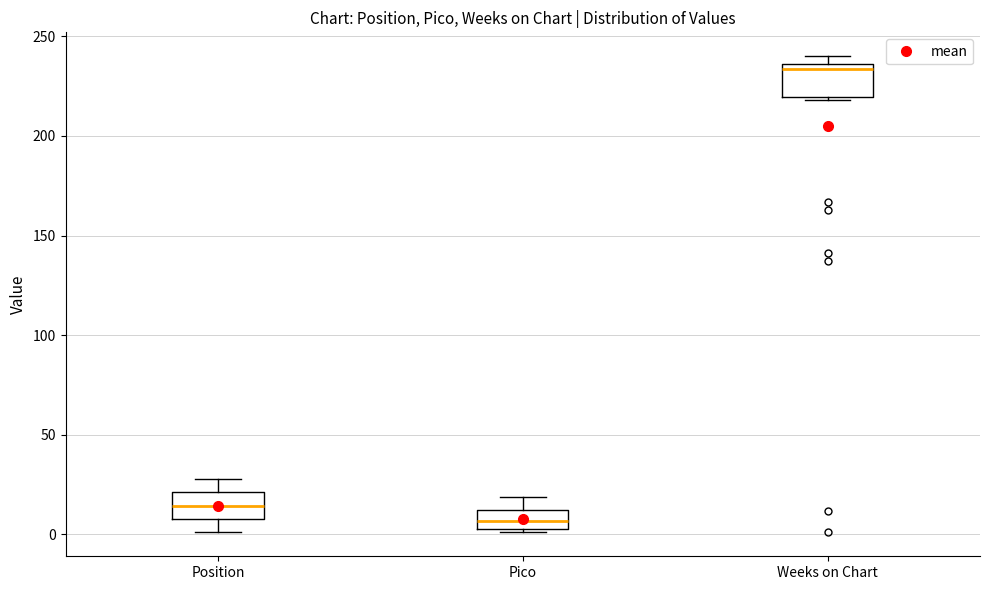

Where is the lower edge of the box for Position on the y-axis? The values are not printed on the chart, so give them approximately, as read against the axis.

10